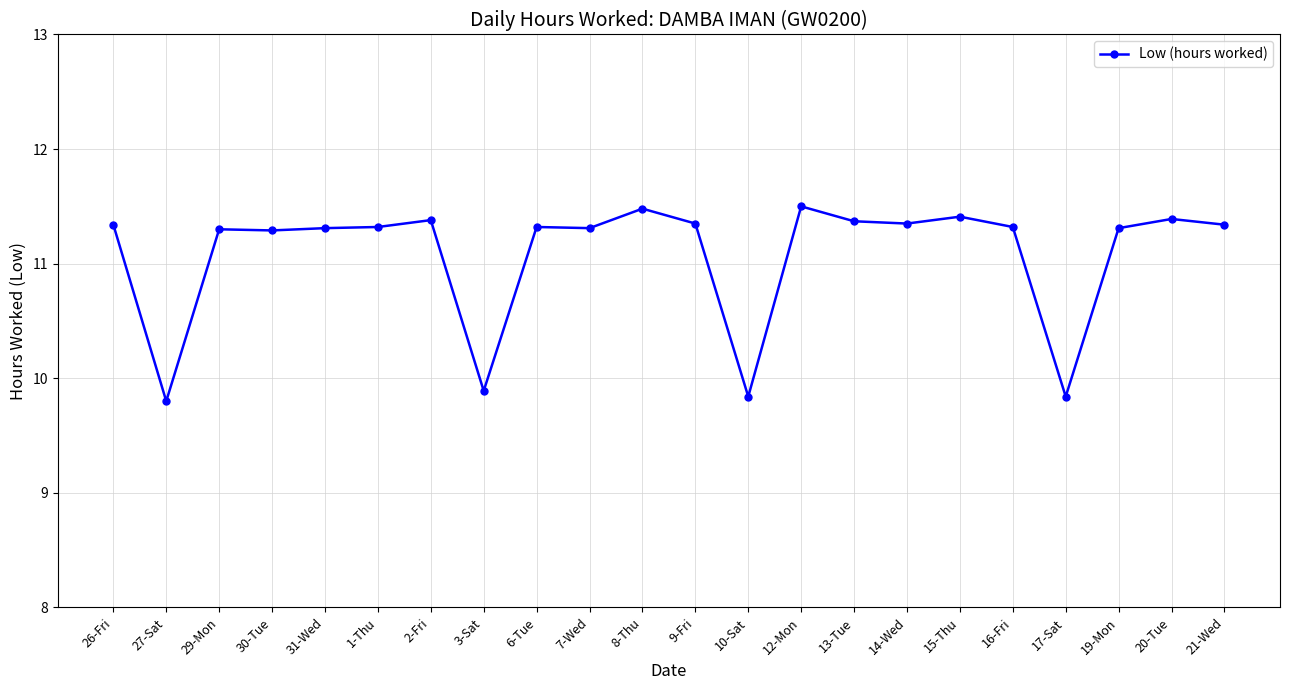

What is the ratio of the value at 1-Thu to the value at 15-Thu?

1.0